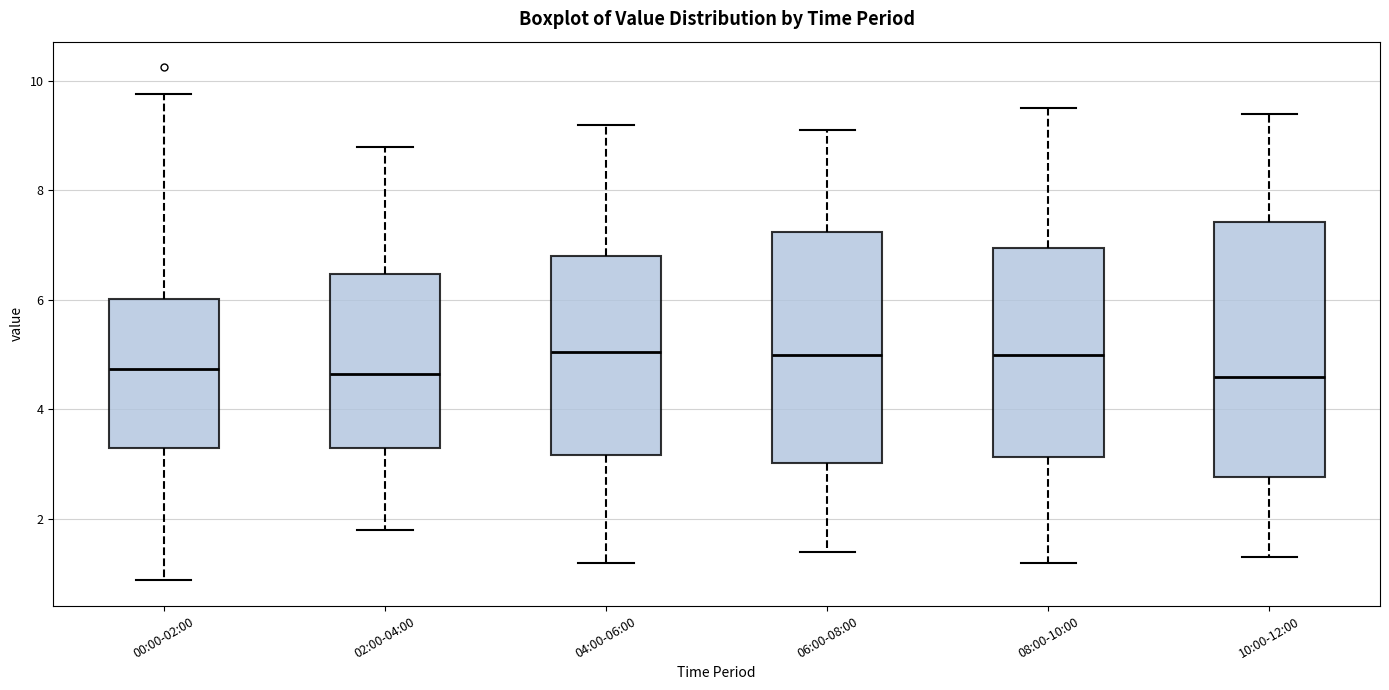

Which box is the tallest, from its lower edge to its upper edge?

10:00-12:00